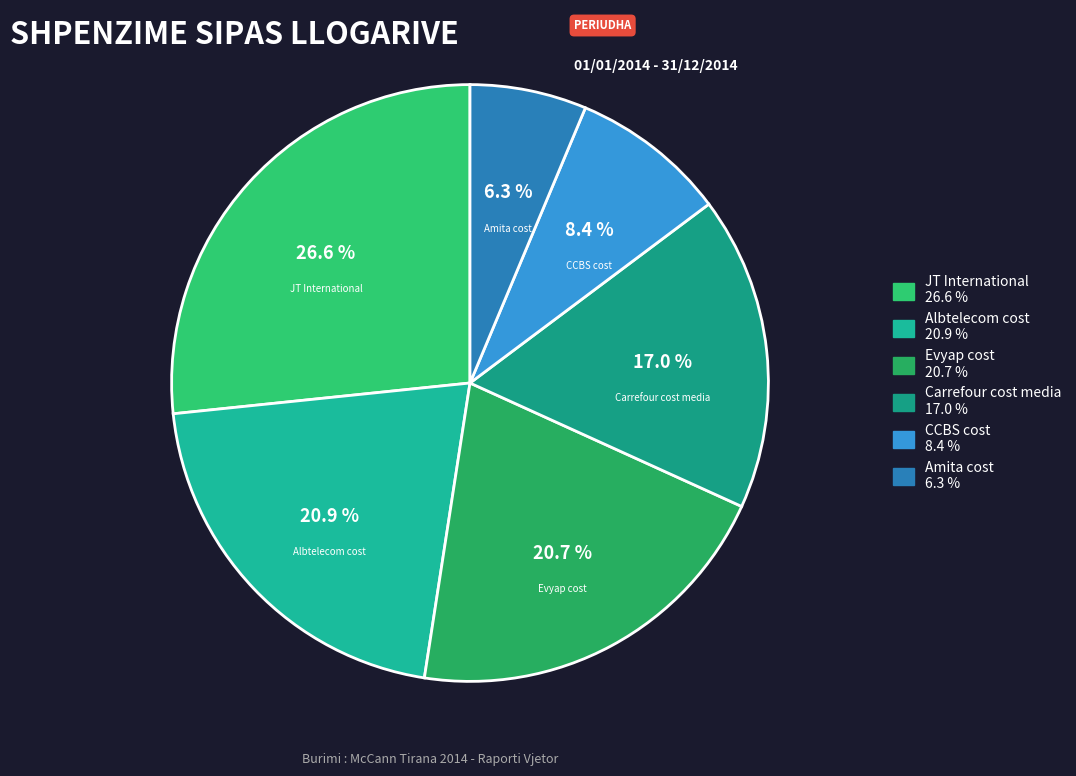

To the nearest percent, what is the difference between the JT International and CCBS cost slice percentages?

18%